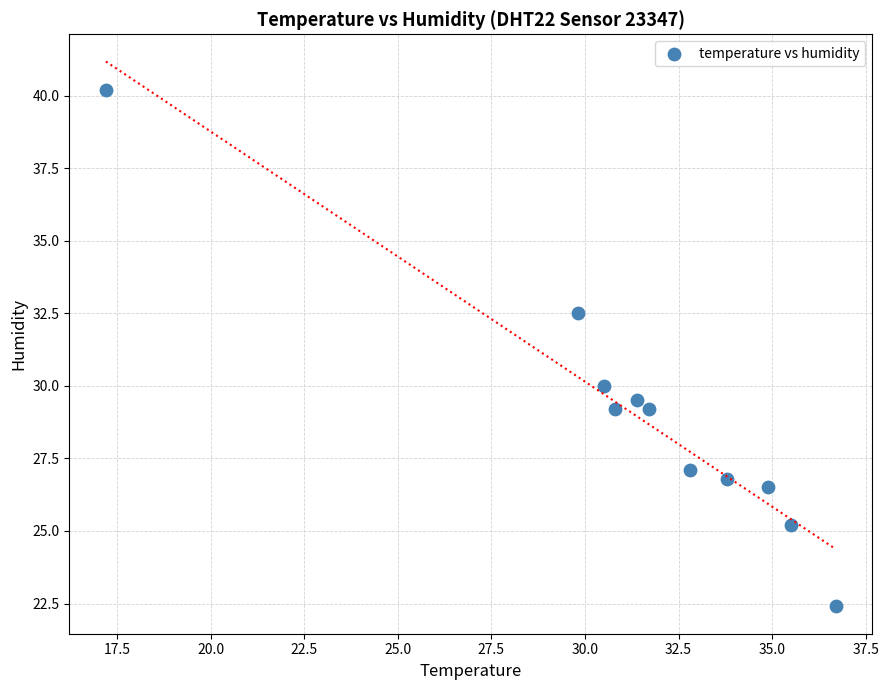

What is the range of Y values (max minus min)?

17.8